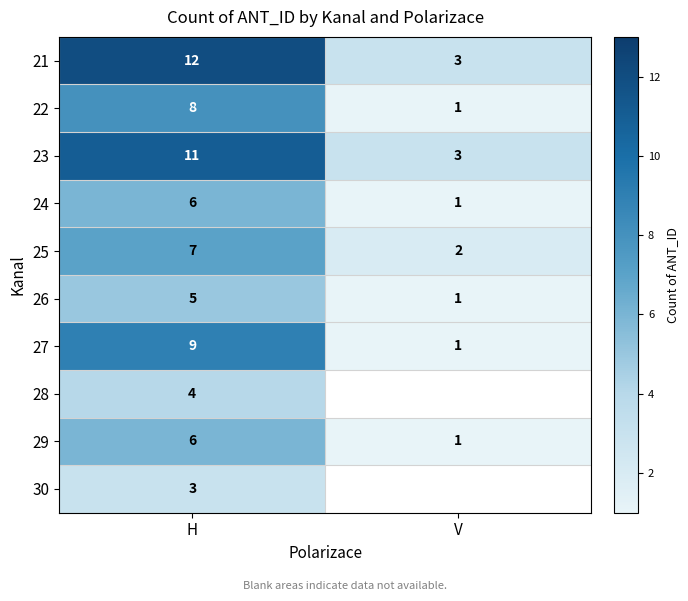

Rank the categories by 21 value from lowest to highest.

V, H